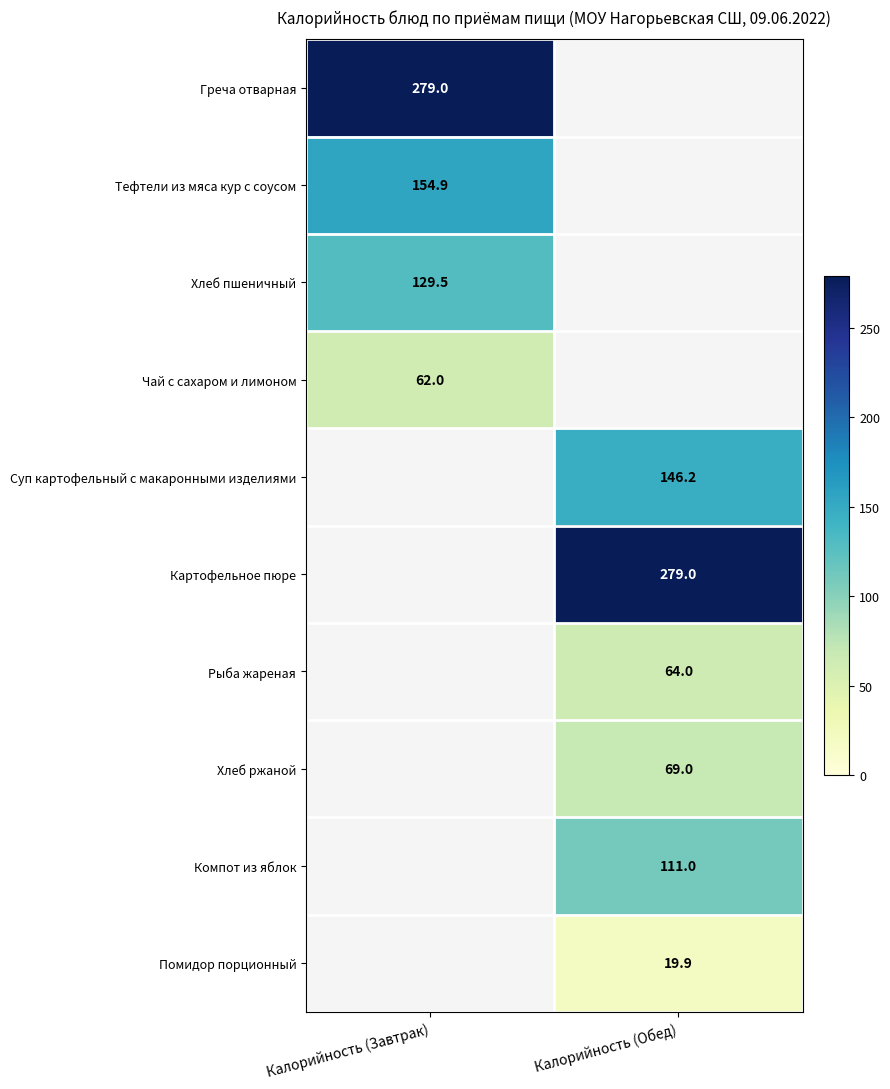

The value of Чай с сахаром и лимоном at Калорийность (Завтрак) is 91.1. True or false?

False